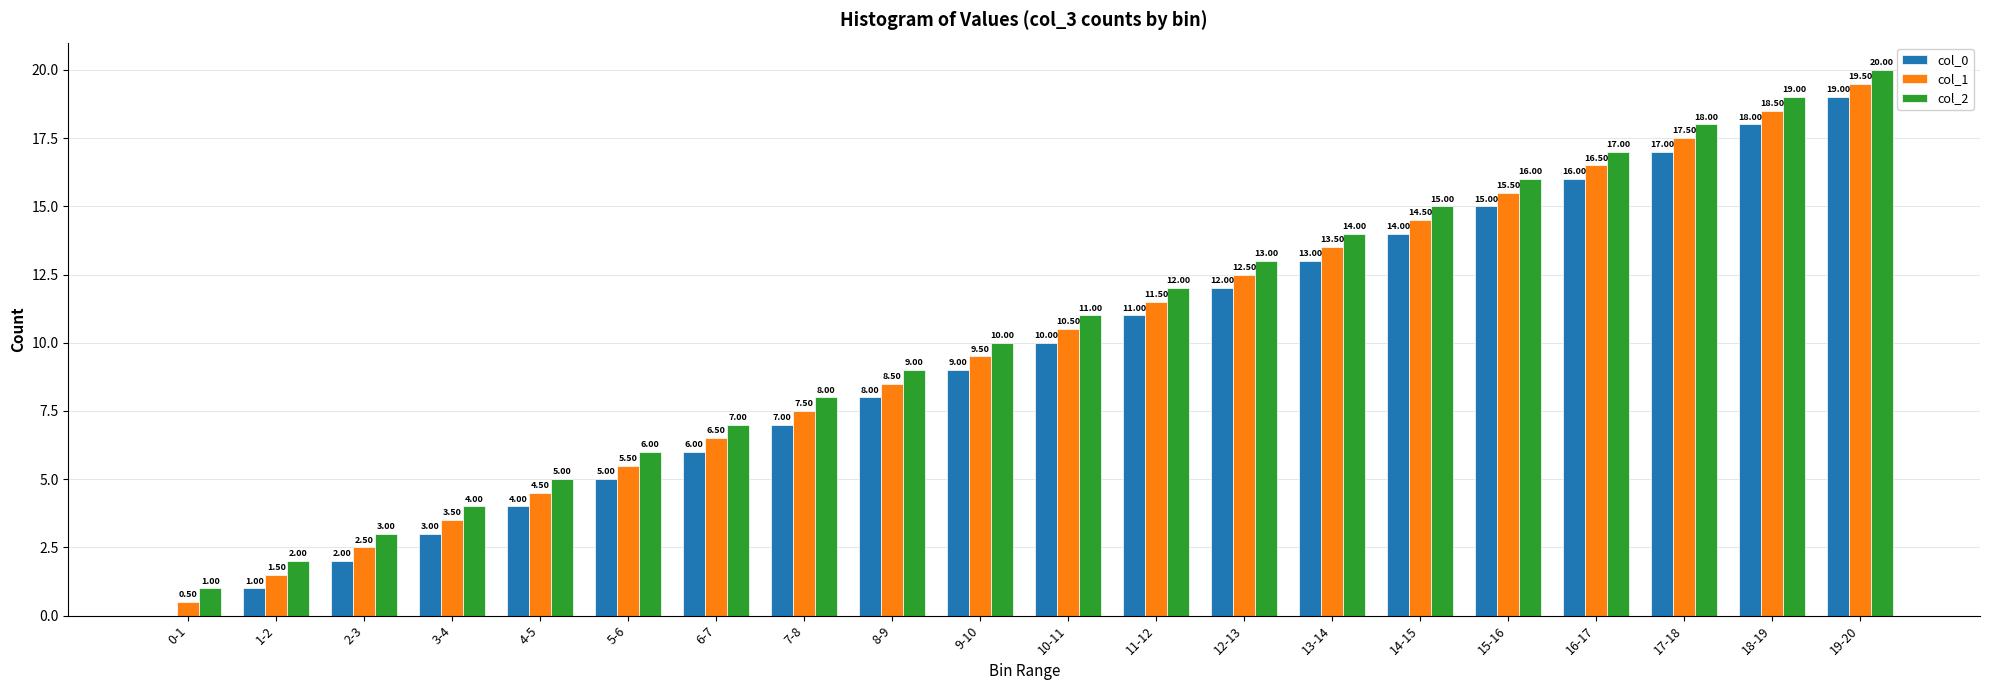

What is the sum of the col_0 values at 4-5 and 12-13?

16.0